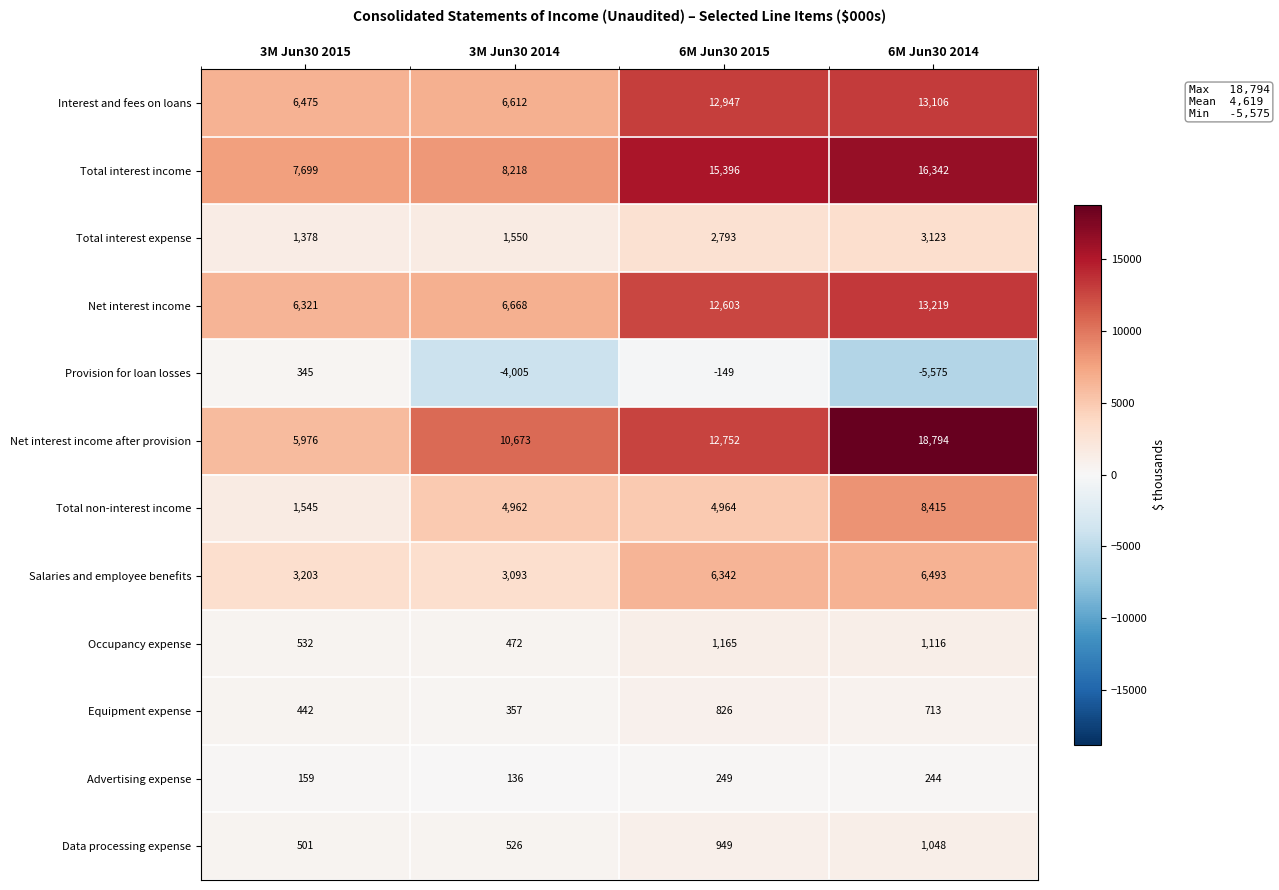

At which category is the sum across all series the highest?

6M Jun30 2014